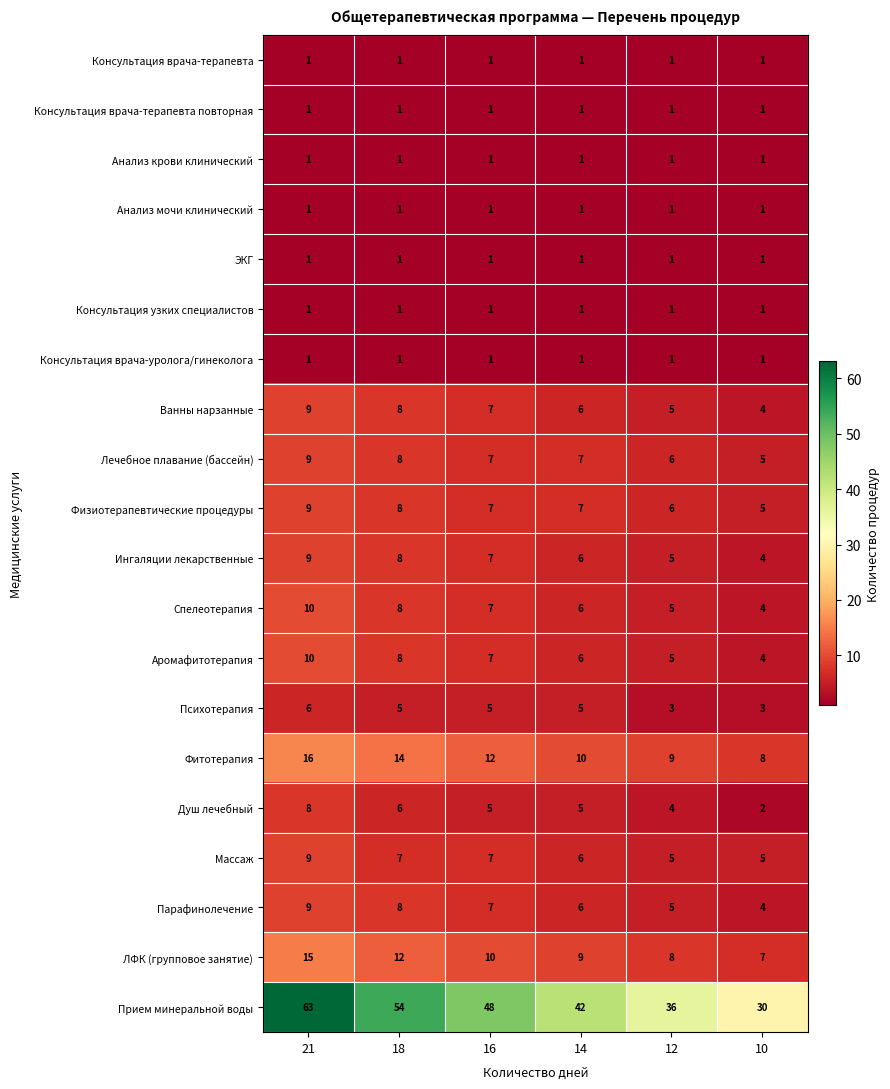

At which label does Прием минеральной воды first exceed 48?

21